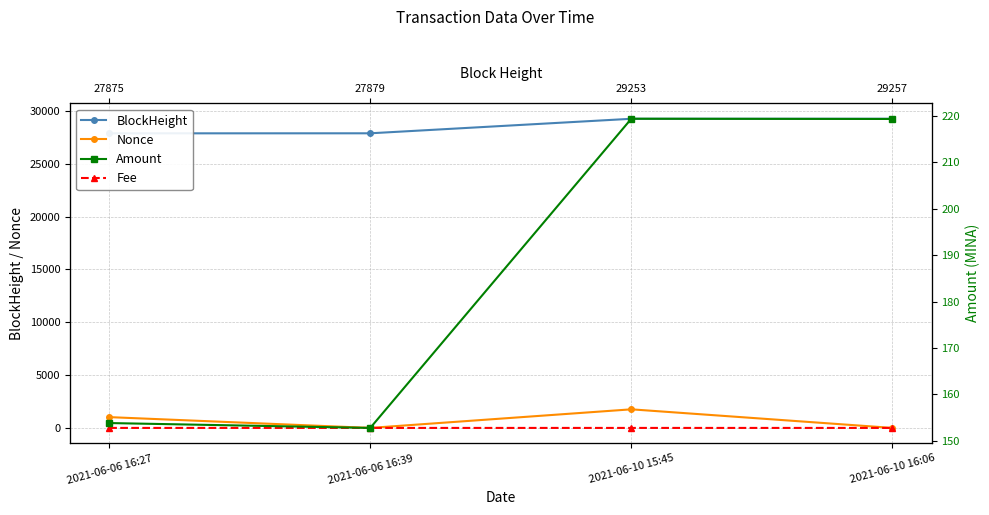

What position from the left is 2021-06-10 15:45?

3